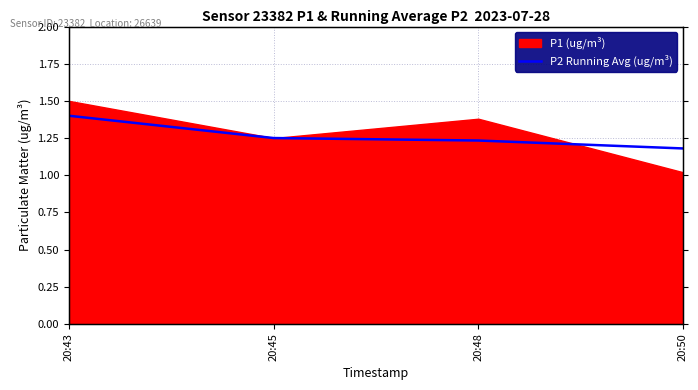

The value at 20:48 is 1.9. True or false?

False